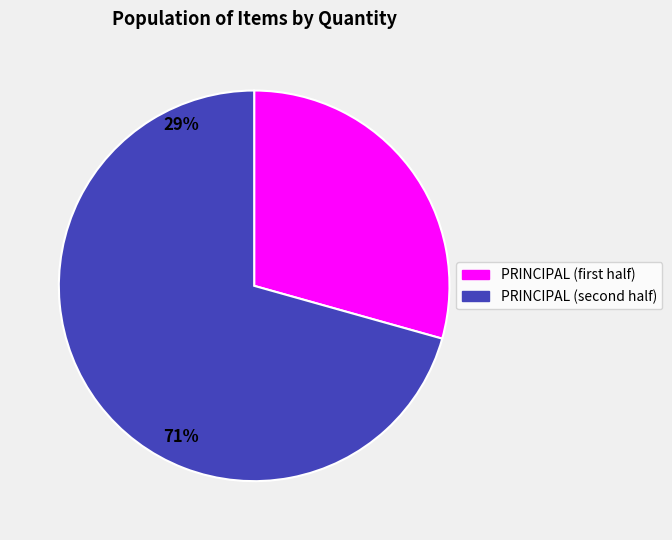

Count the number of slices in the pie.

2